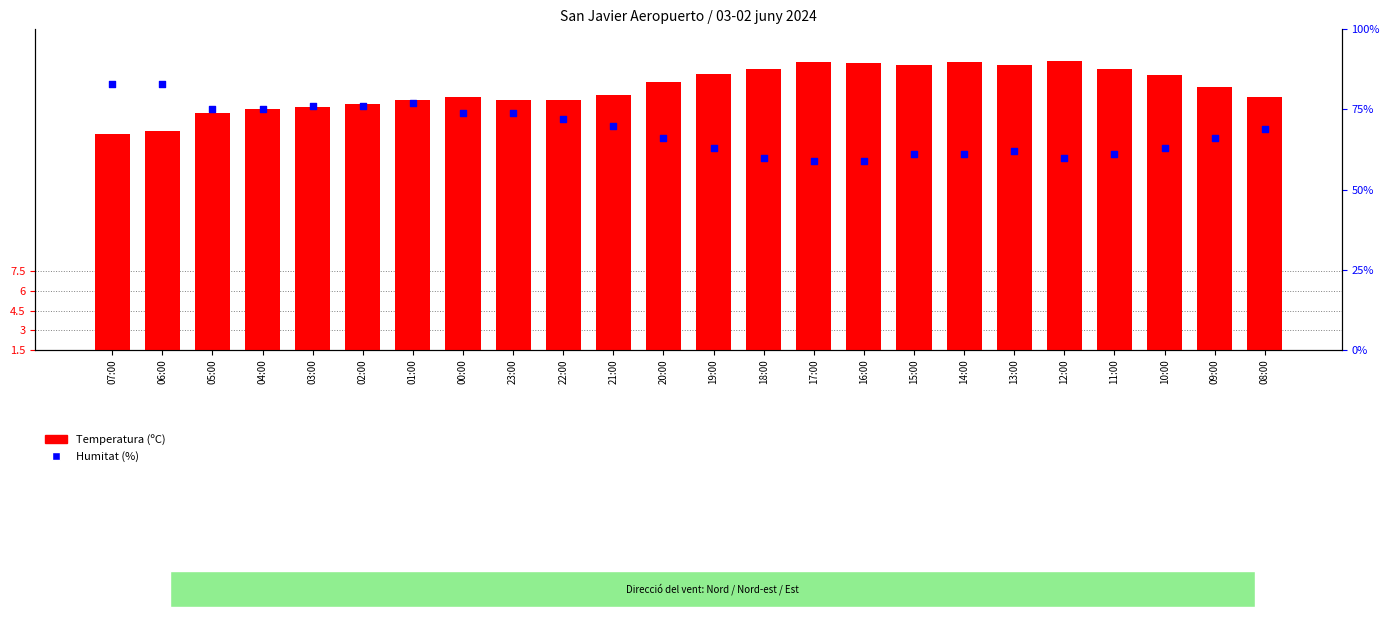

At which category is the sum across all series the highest?

06:00